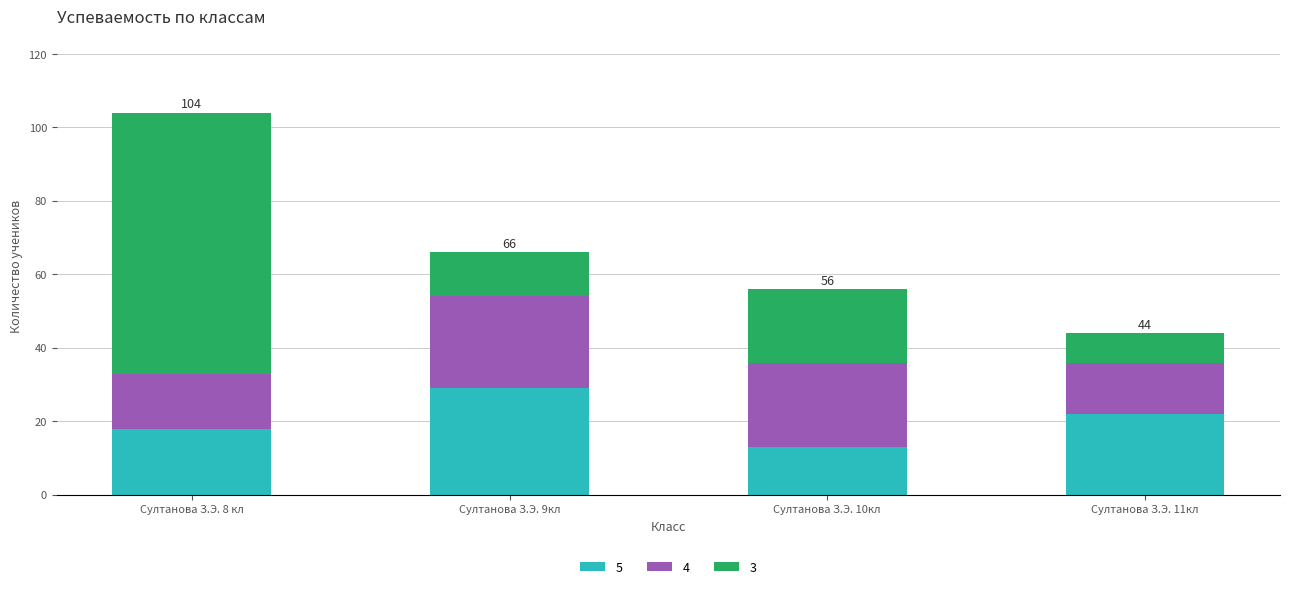

At which category is the sum across all series the highest?

Султанова З.Э. 8 кл